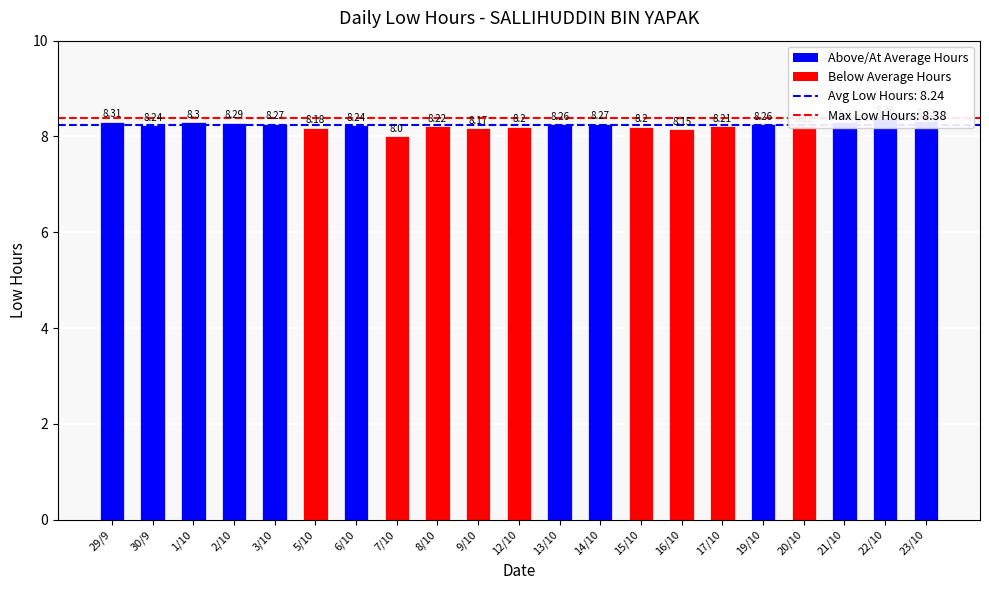

List the labels in order of value, smallest first.

7/10, 16/10, 9/10, 5/10, 12/10, 15/10, 17/10, 8/10, 20/10, 30/9, 6/10, 13/10, 19/10, 3/10, 14/10, 2/10, 1/10, 21/10, 29/9, 23/10, 22/10